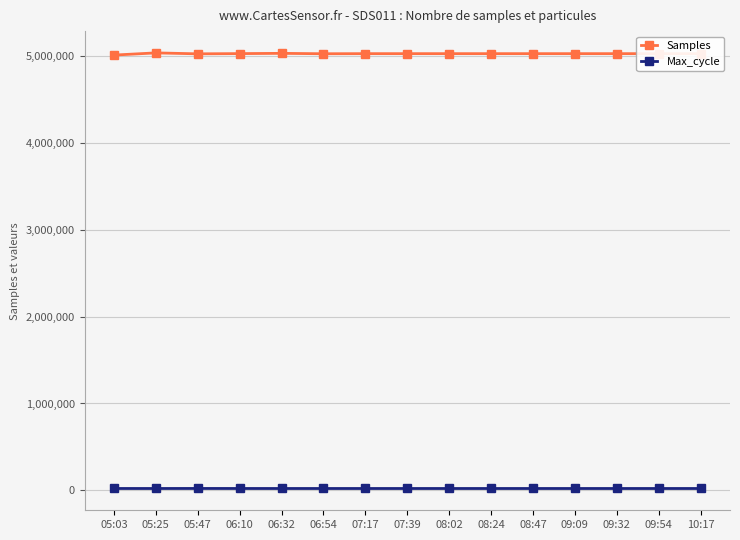

List the series in order of their overall mean, lowest first.

Max_cycle, Samples